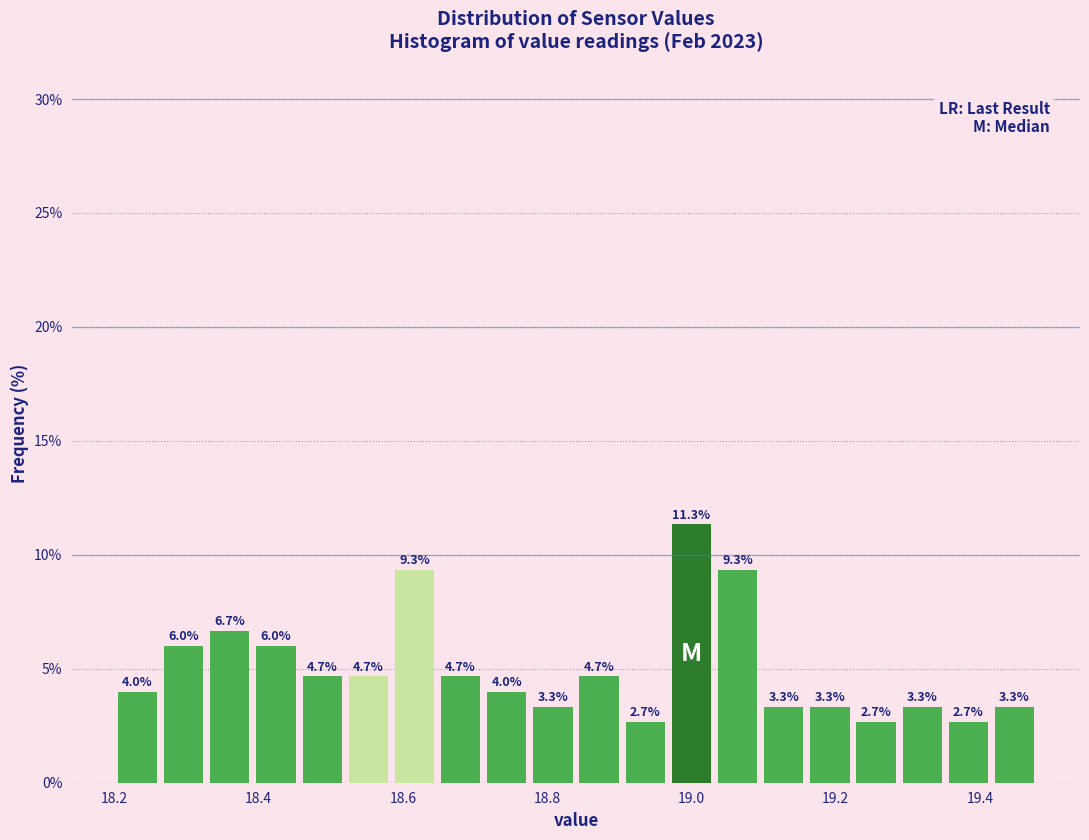

Around what value on the x-axis is the tallest bar? Give the approximate position of its centre, as read against the axis.

19.00